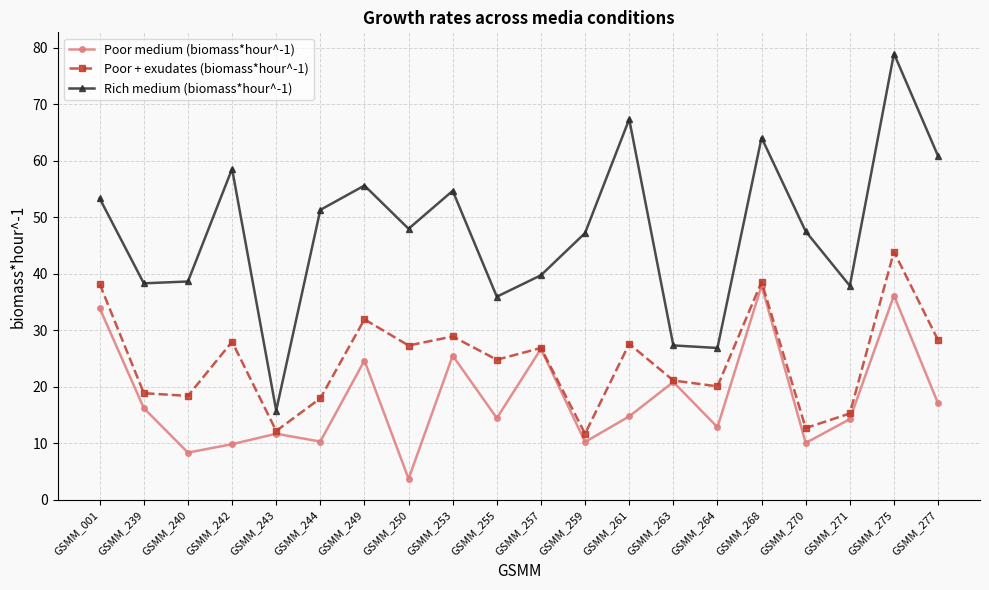

What is the maximum value for Poor + exudates (biomass*hour^-1)?

43.9